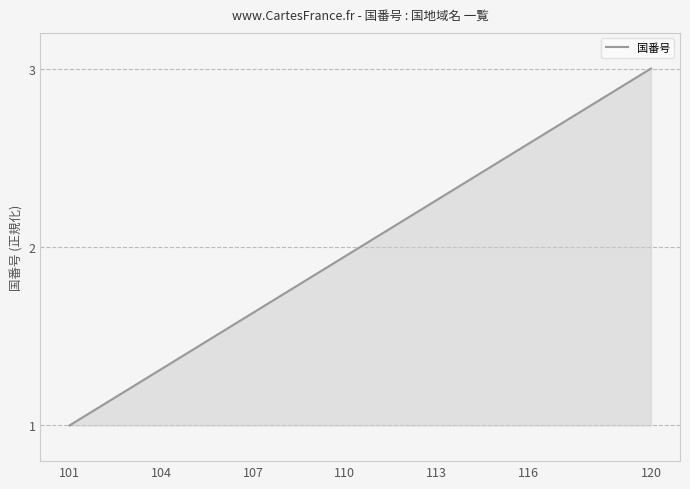

What is the difference between the maximum and minimum values?

2.0